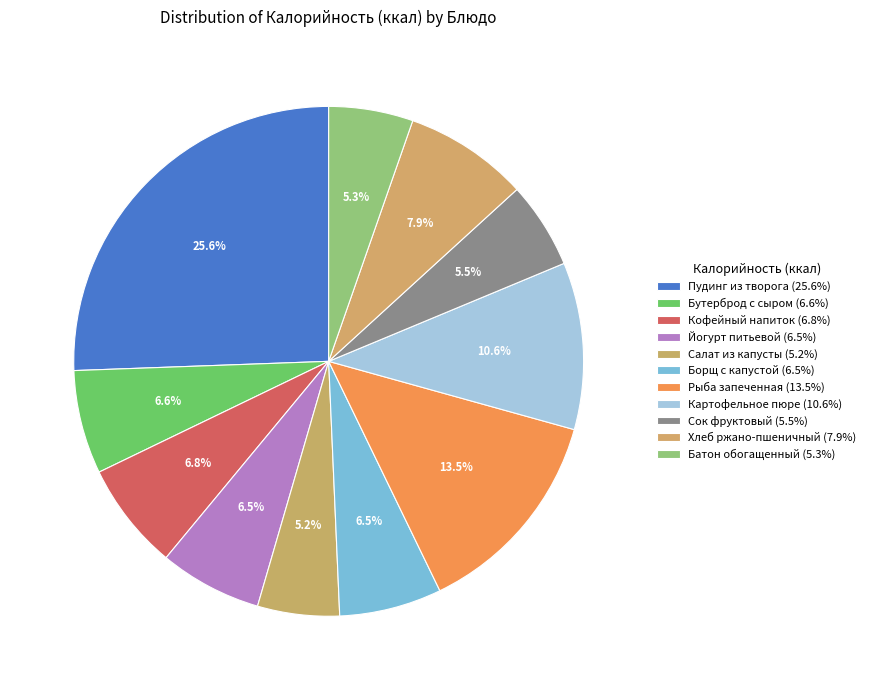

What is the change in value from Борщ с капустой to Картофельное пюре?

+65.6